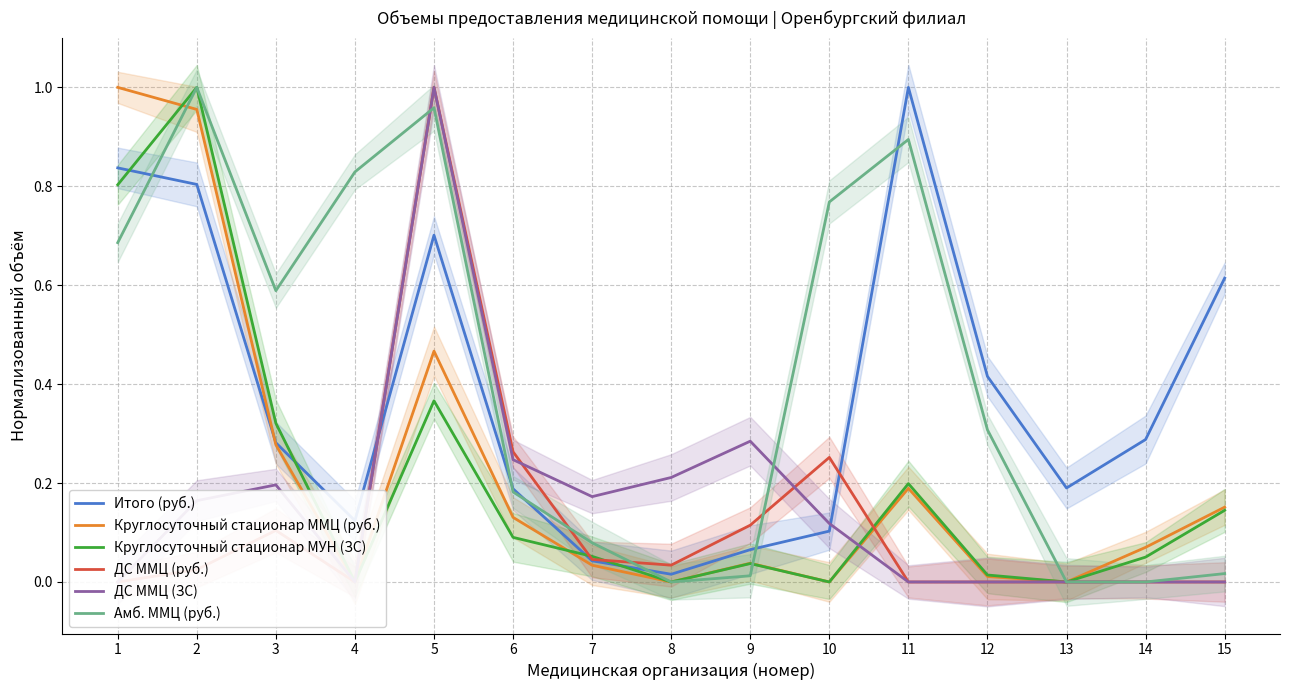

Between 10 and 9, which is larger?

10